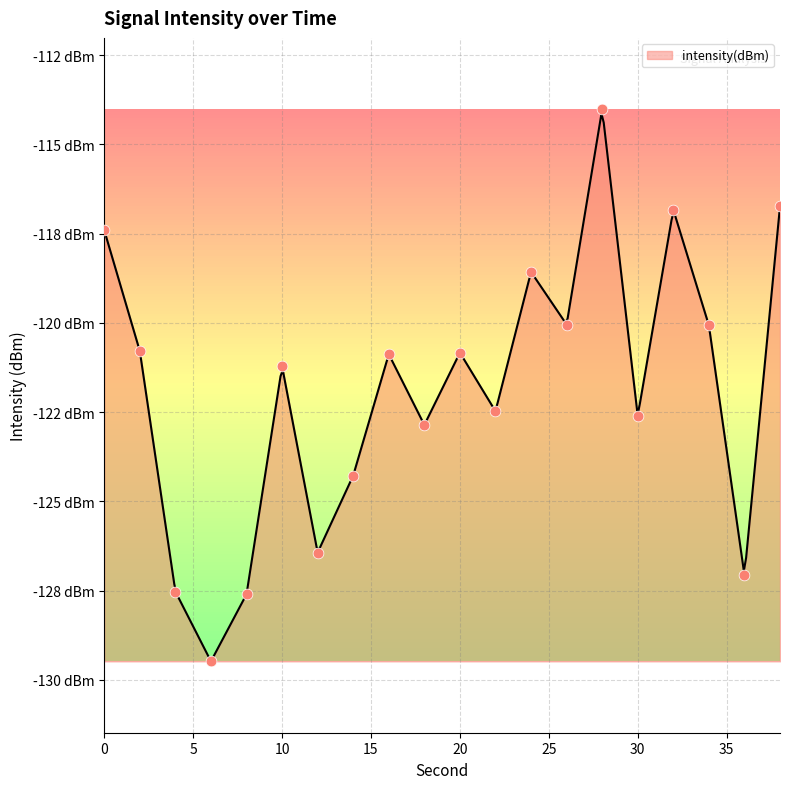

Which has a higher value, 10 or 26?

26